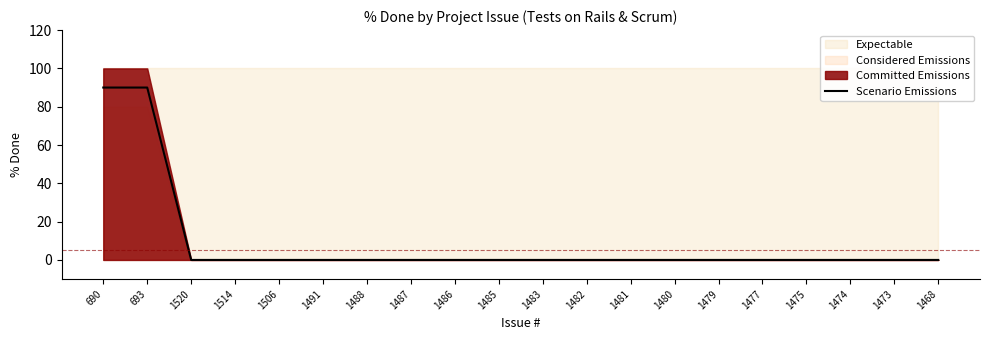

List the labels in order of value, smallest first.

1520, 1514, 1506, 1491, 1488, 1487, 1486, 1485, 1483, 1482, 1481, 1480, 1479, 1477, 1475, 1474, 1473, 1468, 690, 693